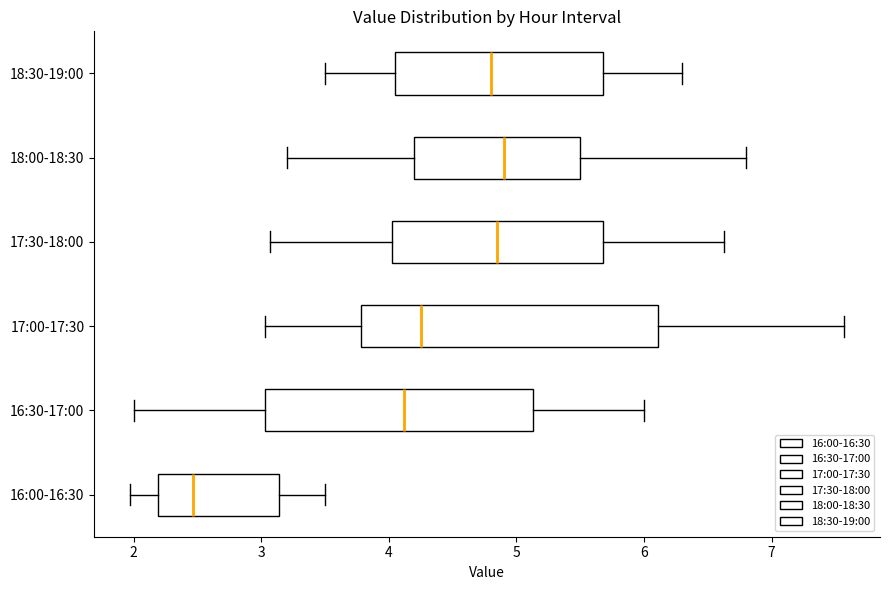

Reading bottom to top, transcribe this box plot: for each box, give where its median line is, the range the box spans, and where its two whiskers end, as read against the x-axis. The values are not printed on the chart, so give them approximately, as read against the axis.

16:00-16:30: median 2.5, box 2.2 to 3.1, whiskers 2.0 to 3.5
16:30-17:00: median 4.1, box 3.0 to 5.1, whiskers 2.0 to 6.0
17:00-17:30: median 4.3, box 3.8 to 6.1, whiskers 3.0 to 7.6
17:30-18:00: median 4.9, box 4.0 to 5.7, whiskers 3.1 to 6.6
18:00-18:30: median 4.9, box 4.2 to 5.5, whiskers 3.2 to 6.8
18:30-19:00: median 4.8, box 4.1 to 5.7, whiskers 3.5 to 6.3